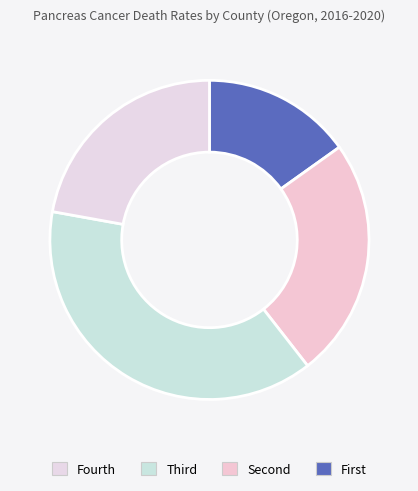

How many slices are in this pie chart?

4